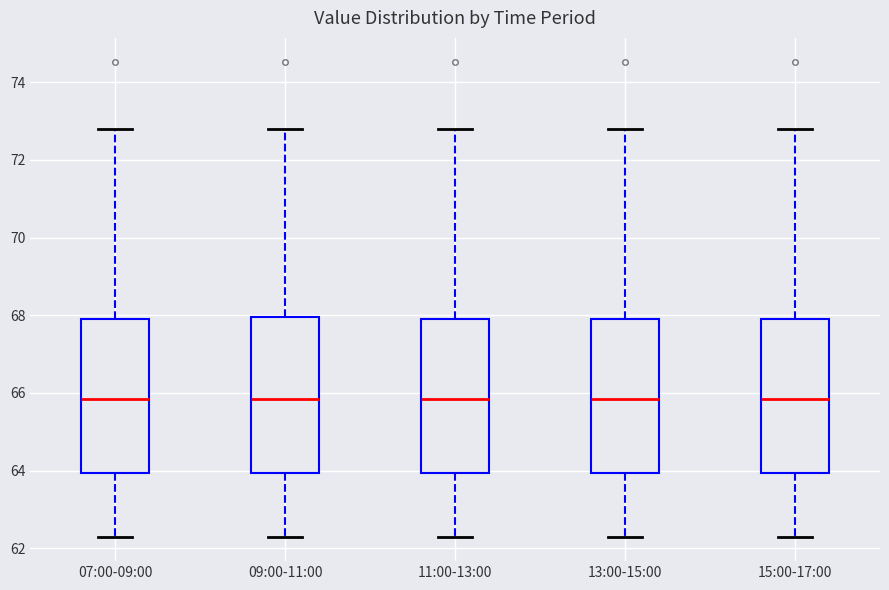

Reading left to right, transcribe this box plot: for each box, give where its median line is, the range the box spans, and where its two whiskers end, as read against the y-axis. The values are not printed on the chart, so give them approximately, as read against the axis.

07:00-09:00: median 65.8, box 64.0 to 68.0, whiskers 62.2 to 72.8
09:00-11:00: median 65.8, box 64.0 to 68.0, whiskers 62.2 to 72.8
11:00-13:00: median 65.8, box 64.0 to 68.0, whiskers 62.2 to 72.8
13:00-15:00: median 65.8, box 64.0 to 68.0, whiskers 62.2 to 72.8
15:00-17:00: median 65.8, box 64.0 to 68.0, whiskers 62.2 to 72.8